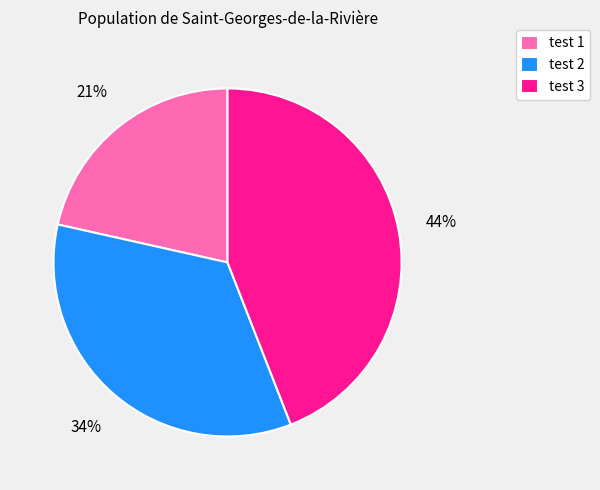

Between test 2 and test 1, which is larger?

test 2